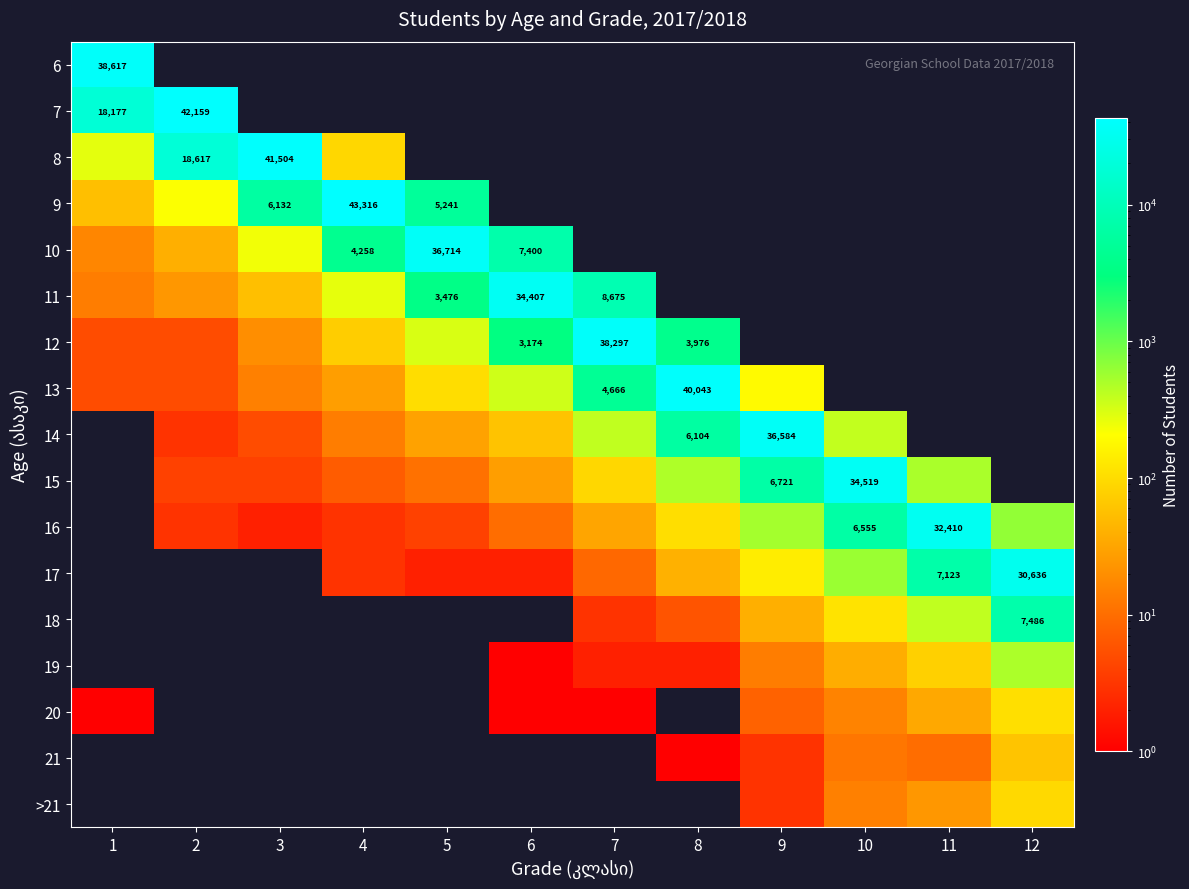

True or false: 7 has a value of 42159 at 2.

True